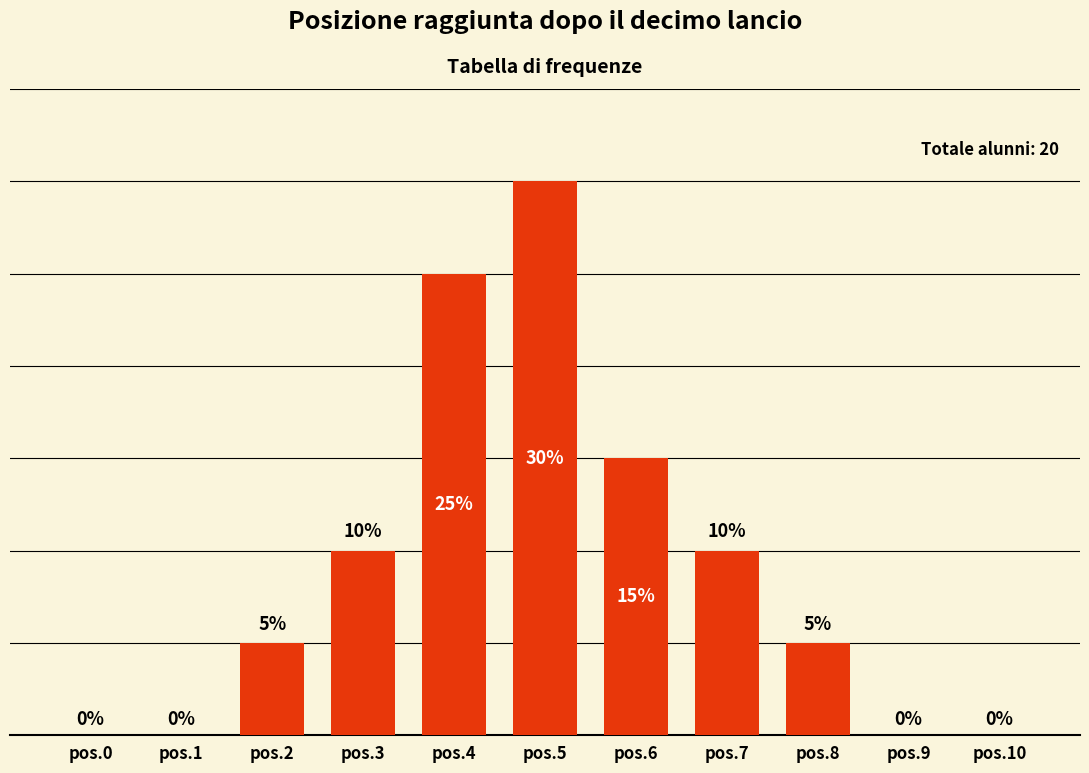

At which label is the value closest to 3?

pos.6